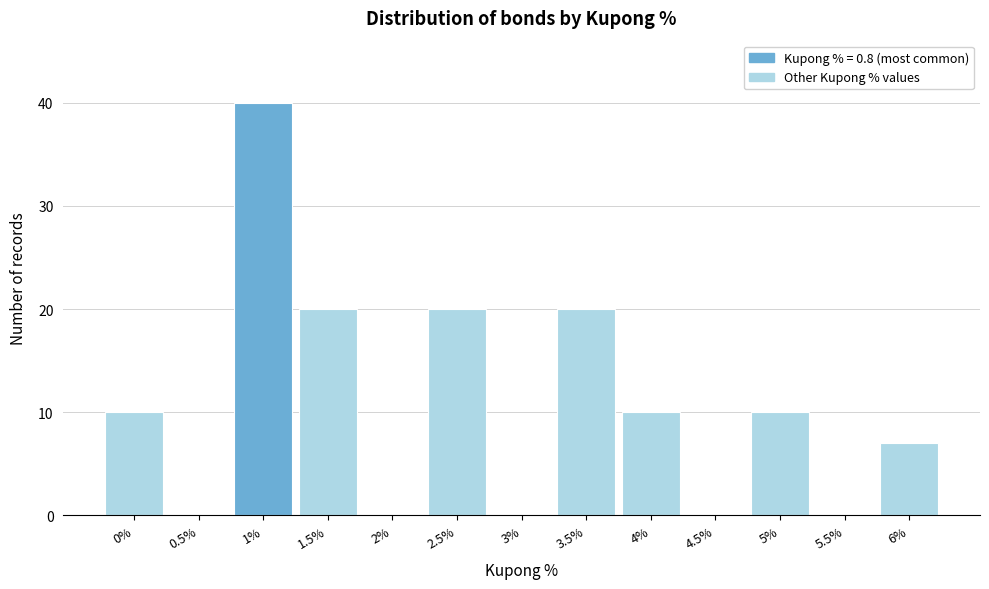

Reading left to right, transcribe this chart: for each bar, give the range it covers on the x-axis and its height. The values are not printed on the chart, so give them approximately, as read against the axis.

-0.25 to 0.25: 10
0.25 to 0.75: 0
0.75 to 1.25: 40
1.25 to 1.75: 20
1.75 to 2.25: 0
2.25 to 2.75: 20
2.75 to 3.25: 0
3.25 to 3.75: 20
3.75 to 4.25: 10
4.25 to 4.75: 0
4.75 to 5.25: 10
5.25 to 5.75: 0
5.75 to 6.25: 7